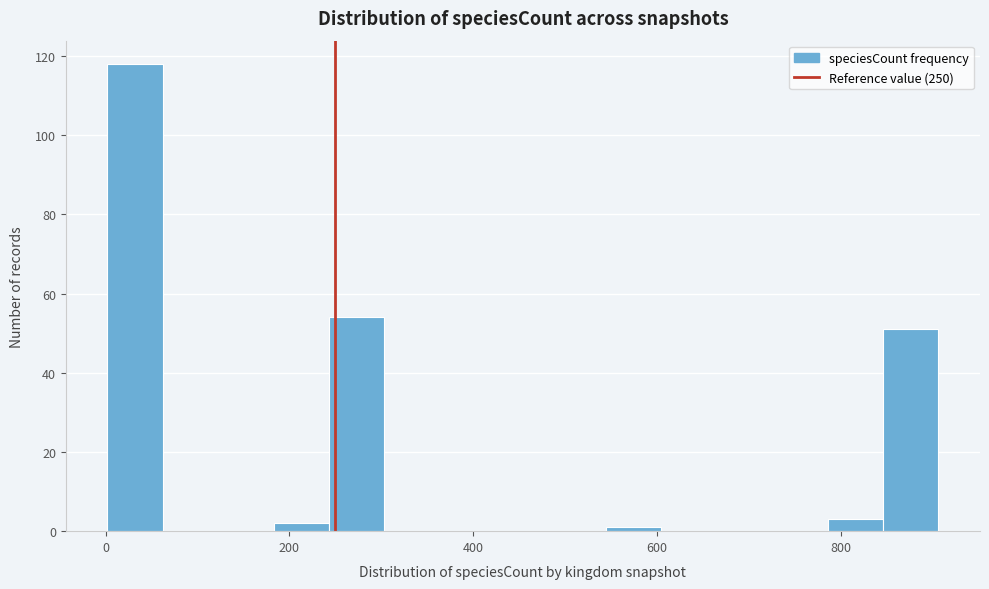

Read against the x-axis, roughly where is the centre of the tallest bar?

40